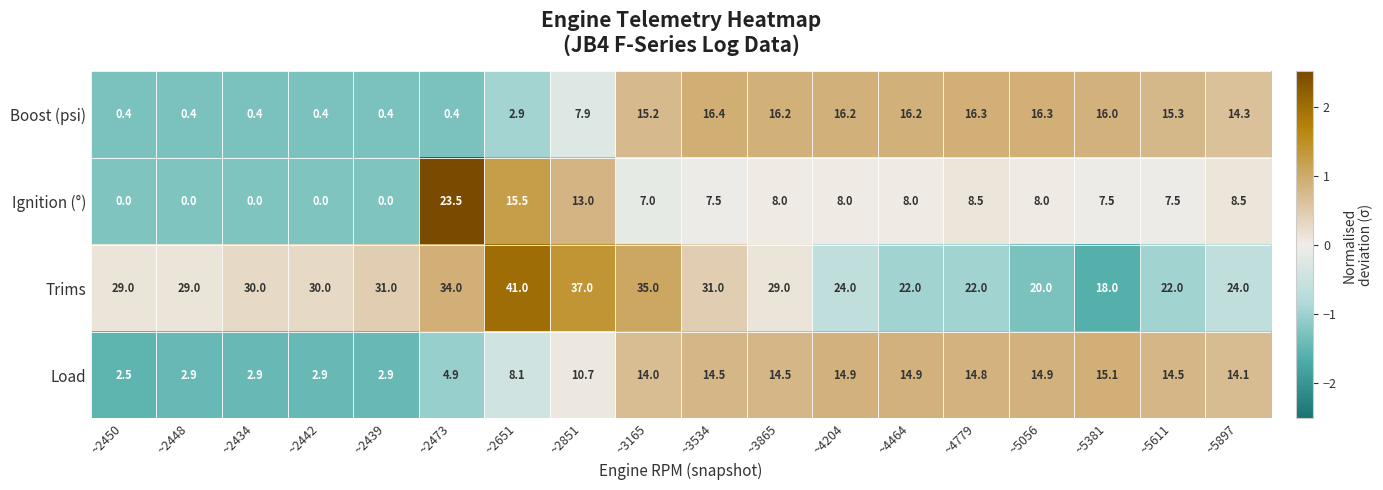

What is the sum of the Boost (psi) values at ~2450 and ~3865?

16.6